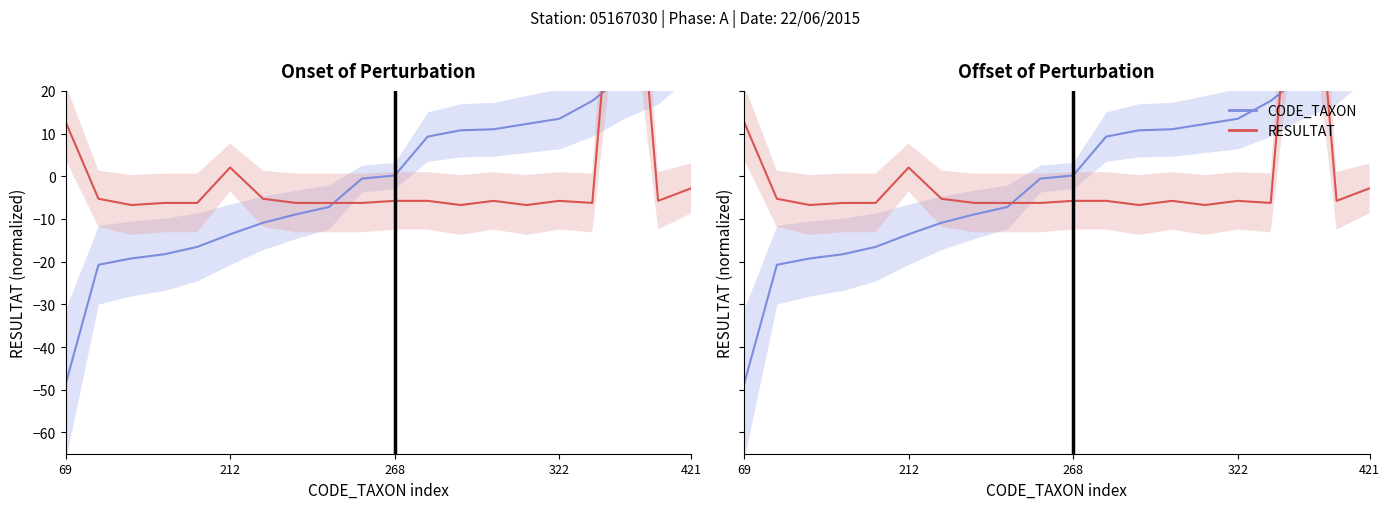

Which series has the largest range (max minus min)?

RESULTAT